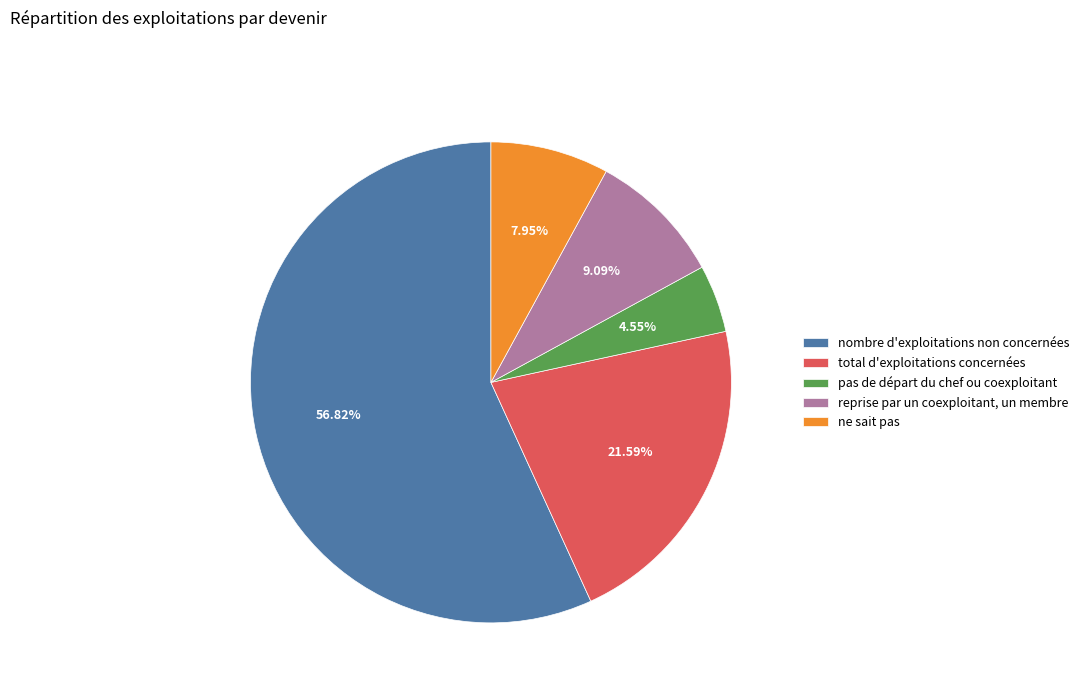

Which slice is the smallest?

pas de départ du chef ou coexploitant